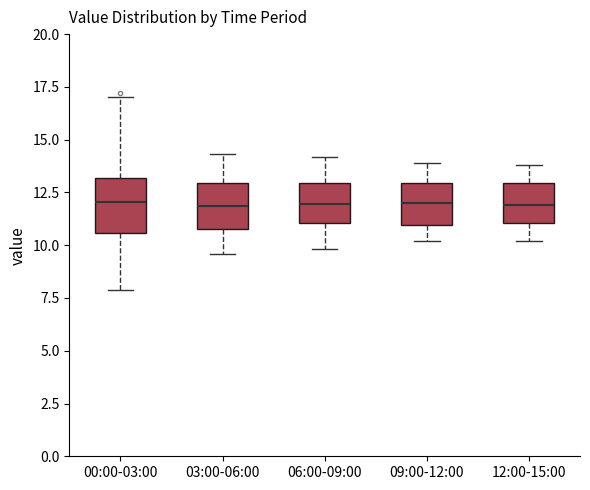

Where does the median line of the box for 00:00-03:00 sit on the y-axis? The values are not printed on the chart, so give them approximately, as read against the axis.

12.0